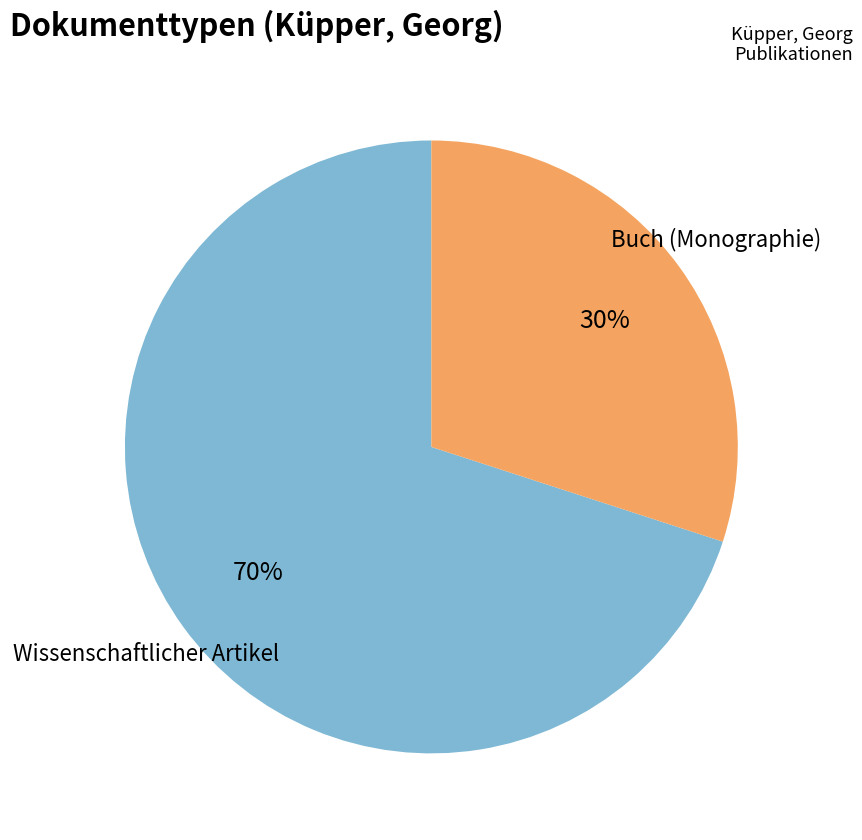

How many slices are in this pie chart?

2